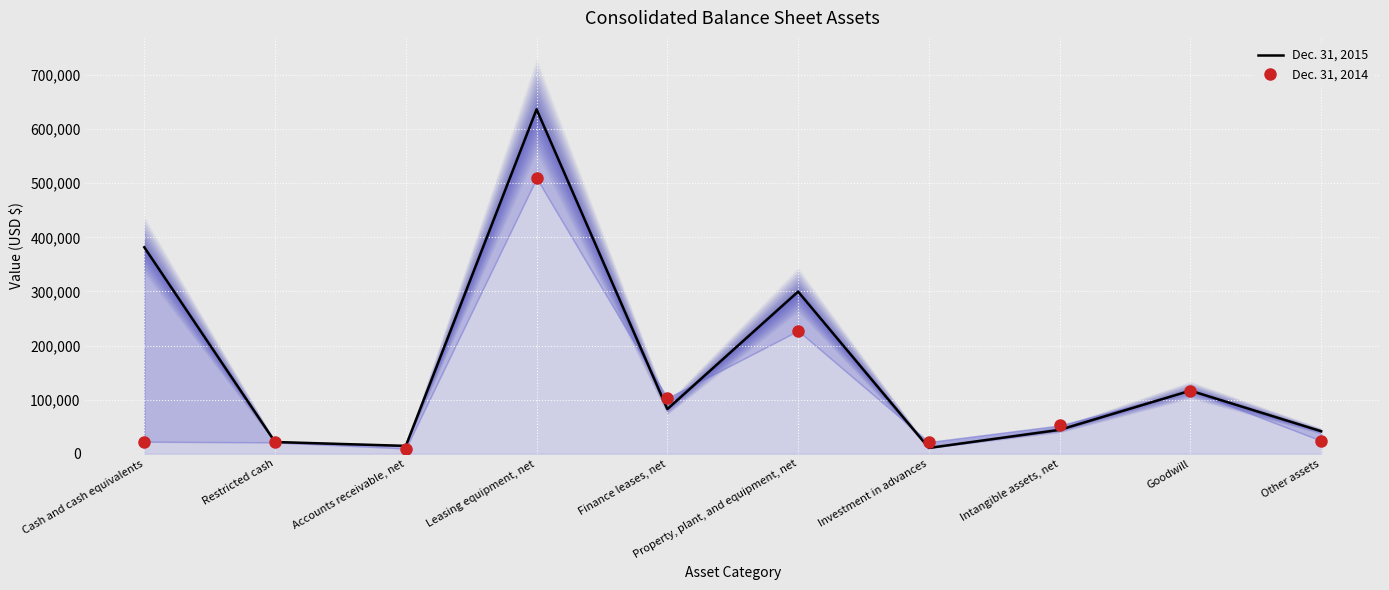

True or false: Dec. 31, 2014 has a value of 318041 at Property, plant, and equipment, net.

False